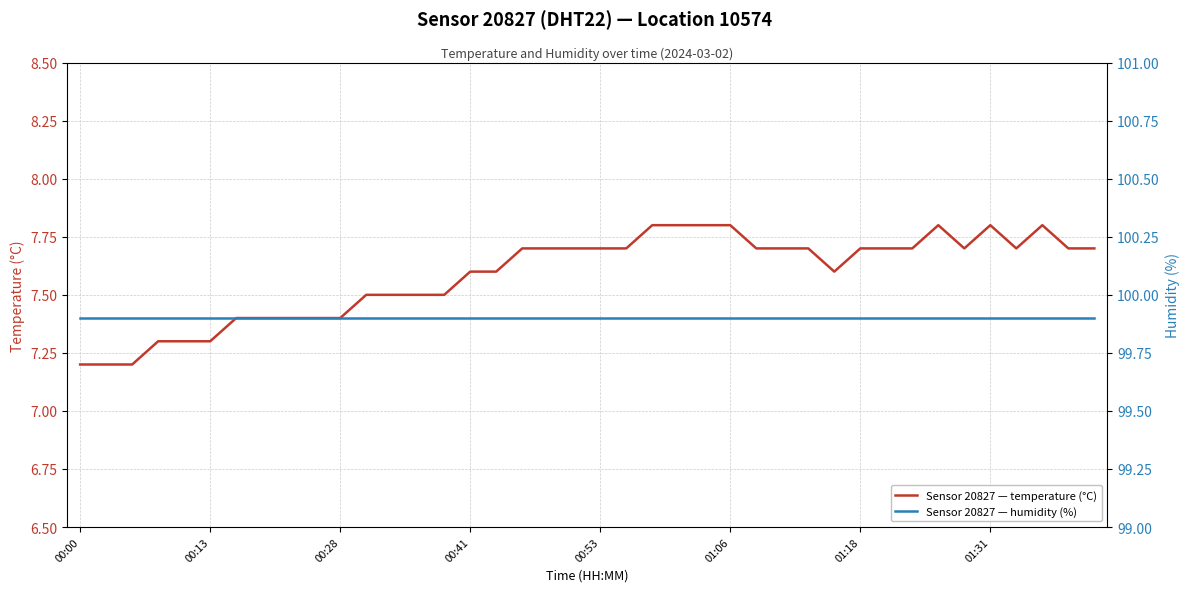

At which label does humidity reach its peak?

00:00